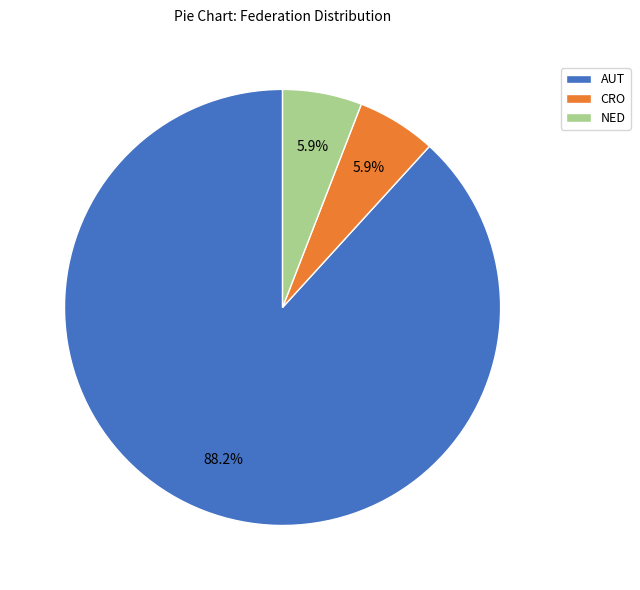

Approximately how many times larger is the value at NED compared to CRO?

1.0